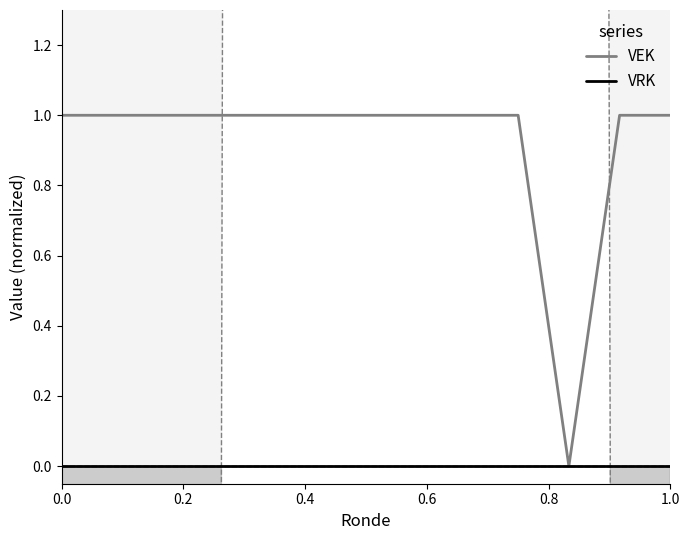

The VRK series shows 0.0 at 7. True or false?

True